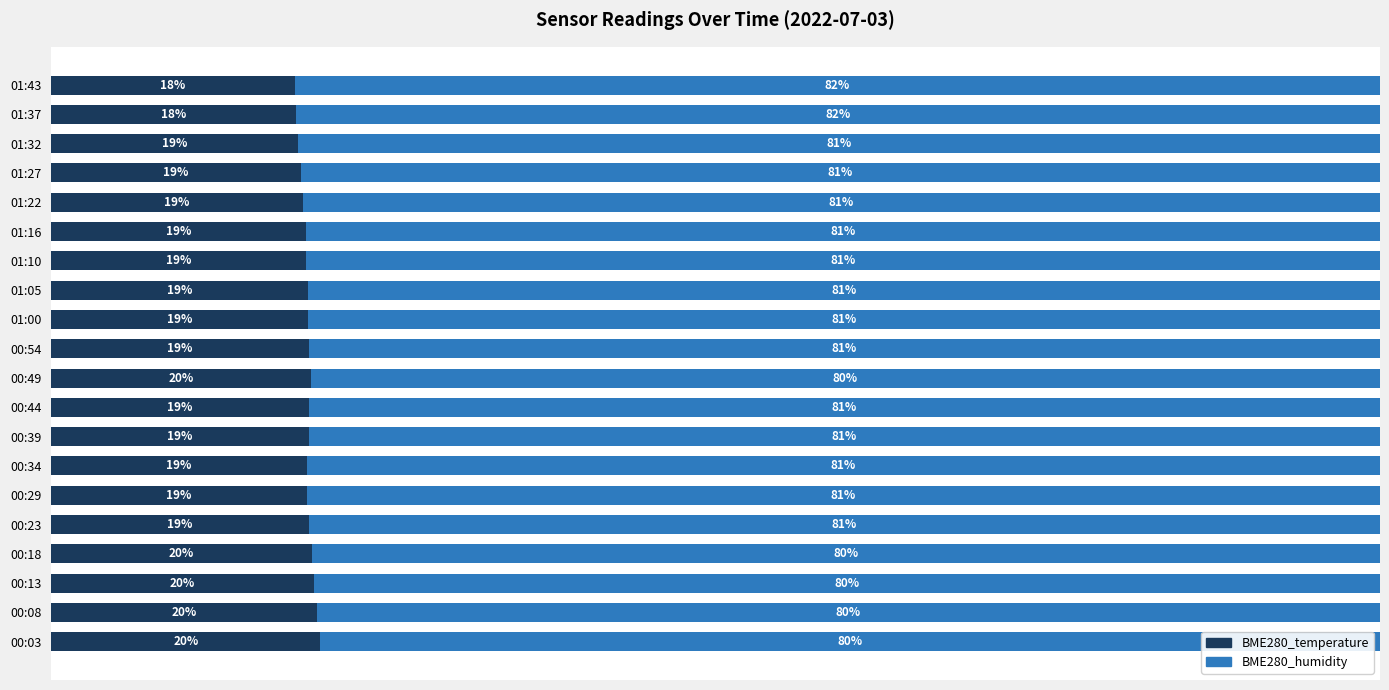

What is the value of the BME280_temperature bar at the 5th from the left?

19.4